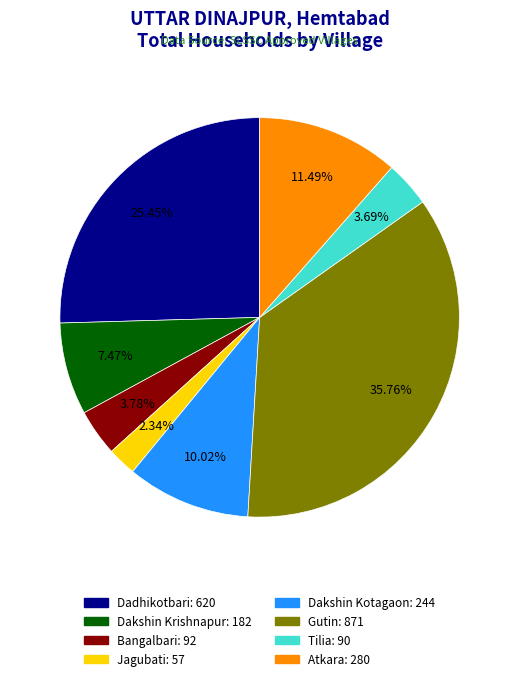

Is Bangalbari the majority of the pie?

No